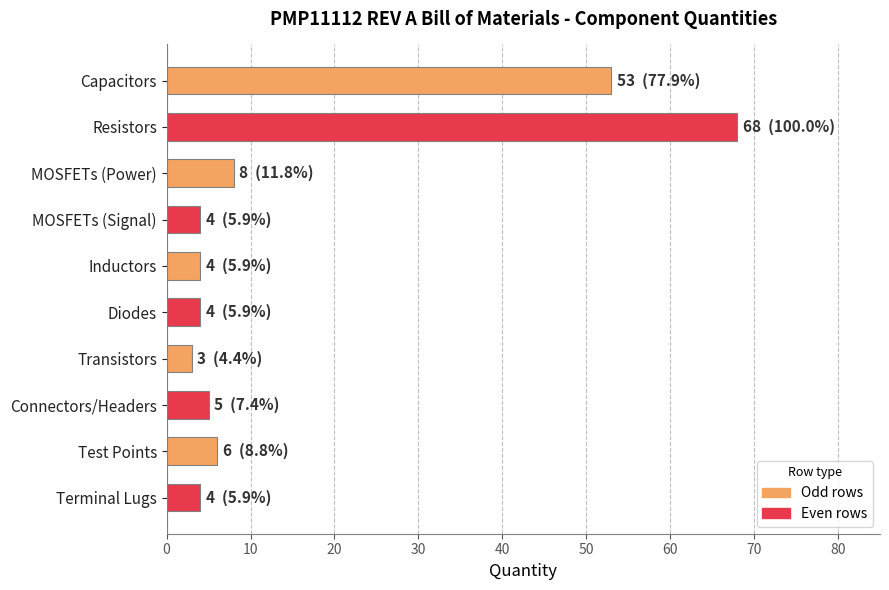

Which label corresponds to the largest value in the chart?

Resistors